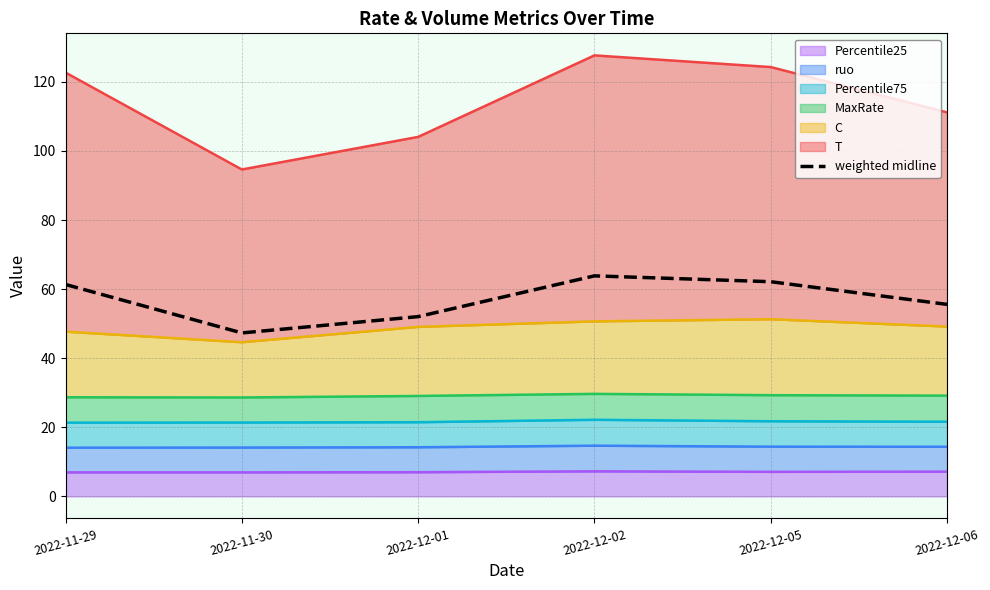

Rank the categories by value from lowest to highest.

2022-11-30, 2022-12-01, 2022-12-06, 2022-11-29, 2022-12-05, 2022-12-02